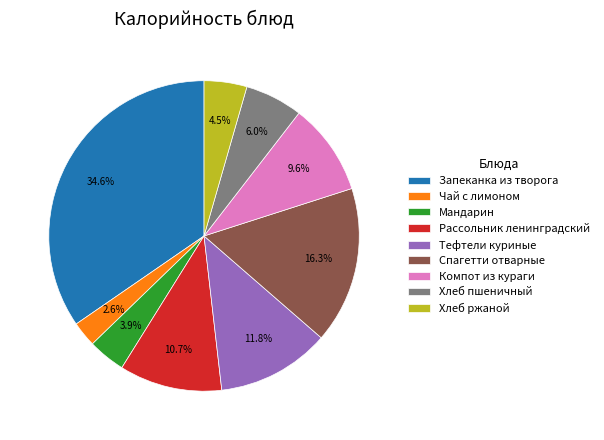

What percentage is the Компот из кураги slice, to the nearest percent?

10%